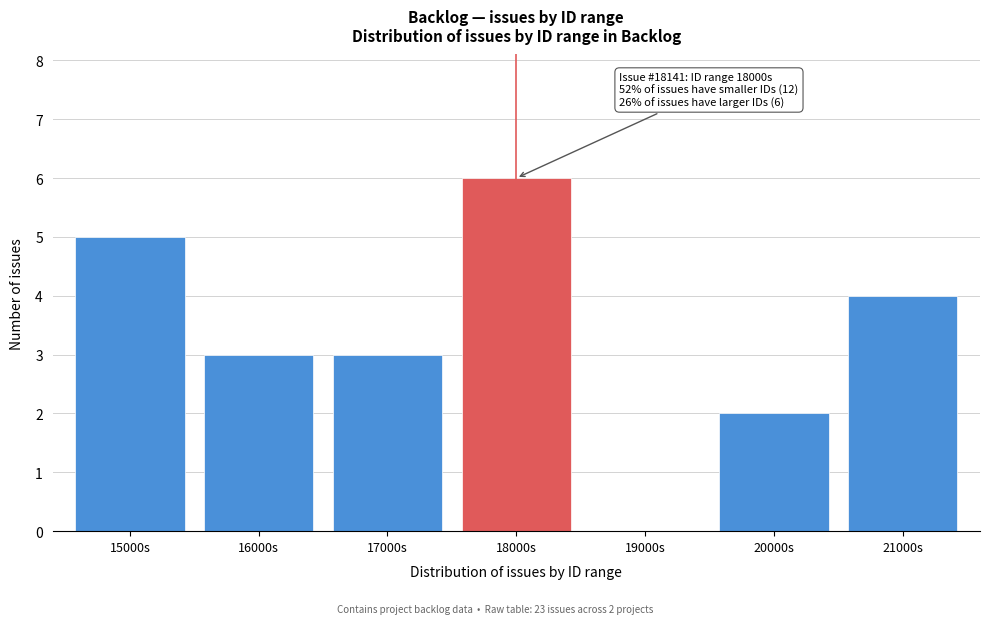

Reading left to right, extract all data points from this chart.

15000s=5	16000s=3	17000s=3	18000s=6	19000s=0	20000s=2	21000s=4